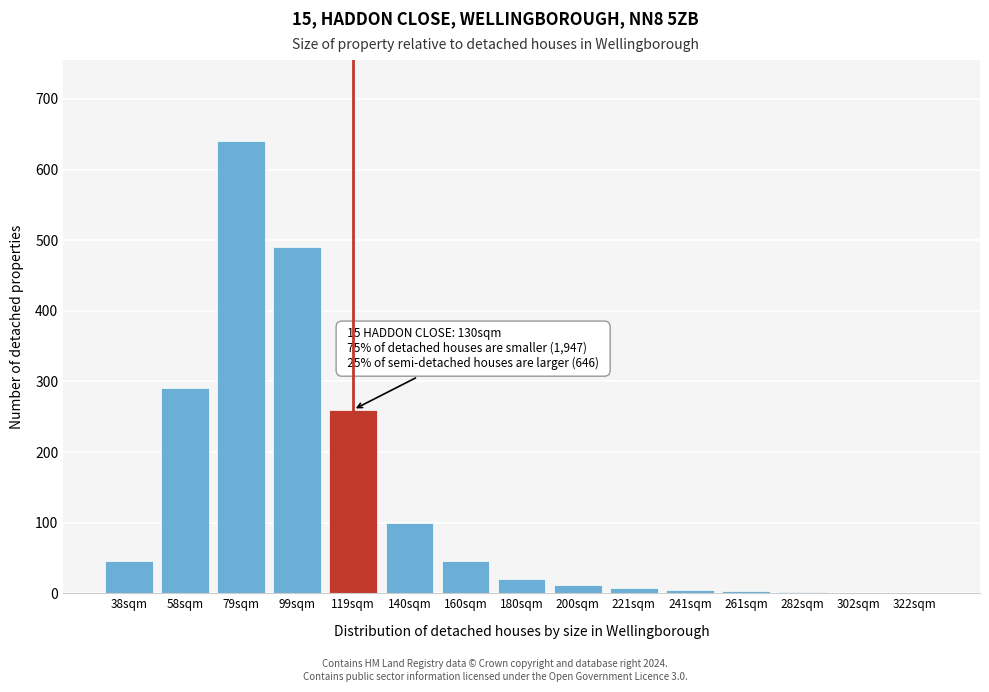

The chart shows a value of 419 at 58sqm. True or false?

False